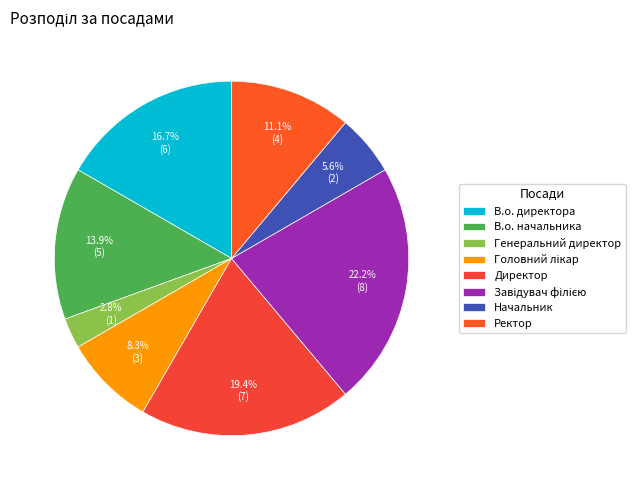

What percentage do Начальник and Генеральний директор together represent?

8.3%